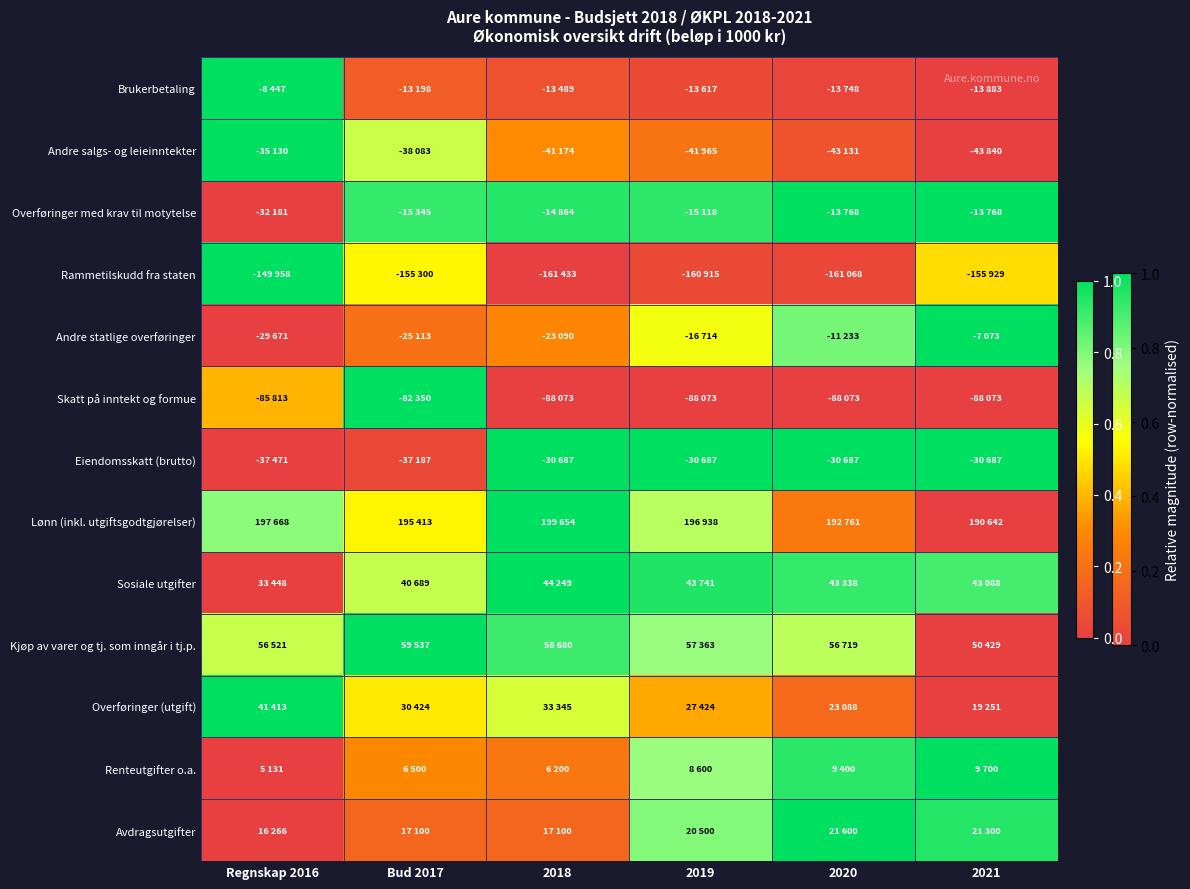

Reading left to right, what are all the values shown in this chart?

Brukerbetaling: Regnskap 2016=1.0	Bud 2017=0.1	2018=0.1	2019=0.0	2020=0.0	2021=0.0
Andre salgs- og leieinntekter: Regnskap 2016=1.0	Bud 2017=0.7	2018=0.3	2019=0.2	2020=0.1	2021=0.0
Overføringer med krav til motytelse: Regnskap 2016=0.0	Bud 2017=0.9	2018=0.9	2019=0.9	2020=1.0	2021=1.0
Rammetilskudd fra staten: Regnskap 2016=1.0	Bud 2017=0.5	2018=0.0	2019=0.0	2020=0.0	2021=0.5
Andre statlige overføringer: Regnskap 2016=0.0	Bud 2017=0.2	2018=0.3	2019=0.6	2020=0.8	2021=1.0
Skatt på inntekt og formue: Regnskap 2016=0.4	Bud 2017=1.0	2018=0.0	2019=0.0	2020=0.0	2021=0.0
Eiendomsskatt (brutto): Regnskap 2016=0.0	Bud 2017=0.0	2018=1.0	2019=1.0	2020=1.0	2021=1.0
Lønn (inkl. utgiftsgodtgjørelser): Regnskap 2016=0.8	Bud 2017=0.5	2018=1.0	2019=0.7	2020=0.2	2021=0.0
Sosiale utgifter: Regnskap 2016=0.0	Bud 2017=0.7	2018=1.0	2019=1.0	2020=0.9	2021=0.9
Kjøp av varer og tj. som inngår i tj.p.: Regnskap 2016=0.7	Bud 2017=1.0	2018=0.9	2019=0.8	2020=0.7	2021=0.0
Overføringer (utgift): Regnskap 2016=1.0	Bud 2017=0.5	2018=0.6	2019=0.4	2020=0.2	2021=0.0
Renteutgifter o.a.: Regnskap 2016=0.0	Bud 2017=0.3	2018=0.2	2019=0.8	2020=0.9	2021=1.0
Avdragsutgifter: Regnskap 2016=0.0	Bud 2017=0.2	2018=0.2	2019=0.8	2020=1.0	2021=0.9